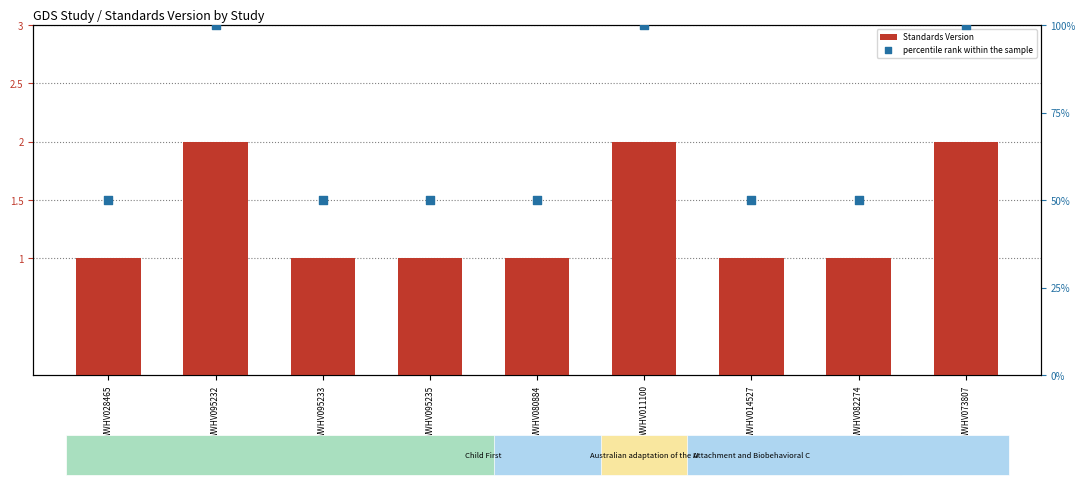

What is the total value across all series at WWHV028465?

1.5